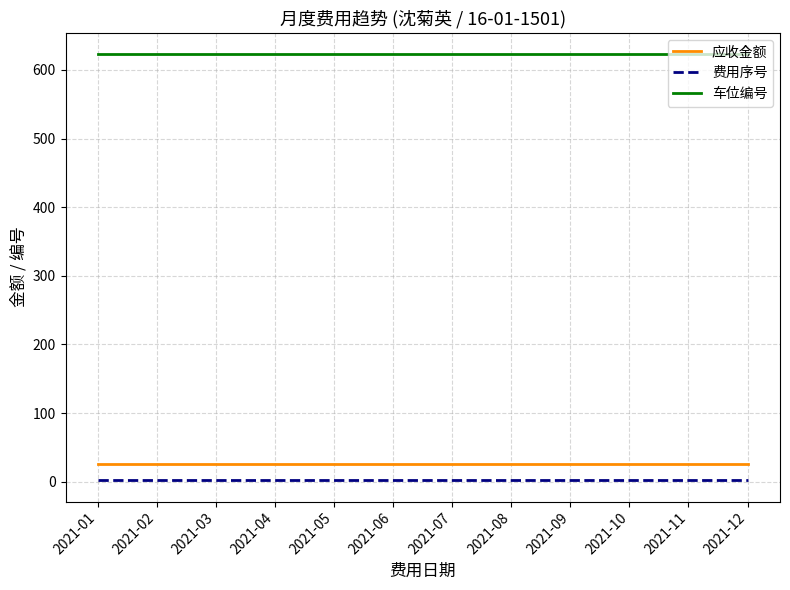

Is the value of 车位编号 at 2021-11 greater than the value of 费用序号 at 2021-04?

Yes